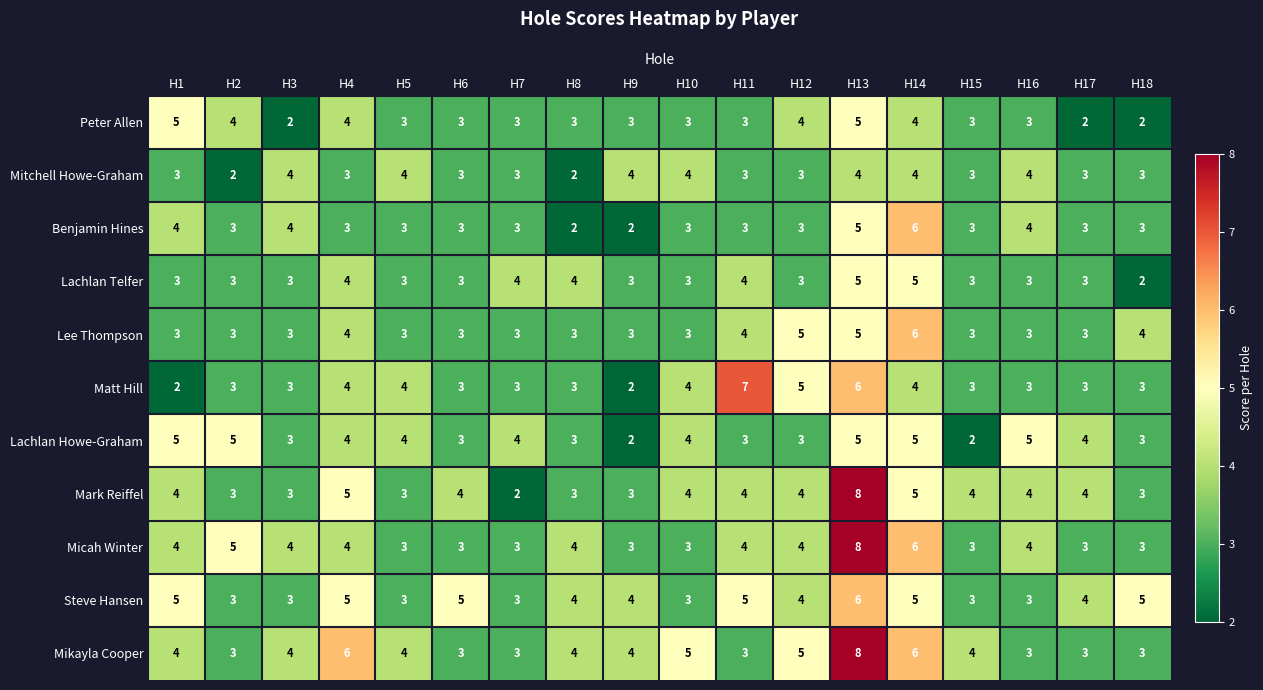

How many series are shown in this chart?

11